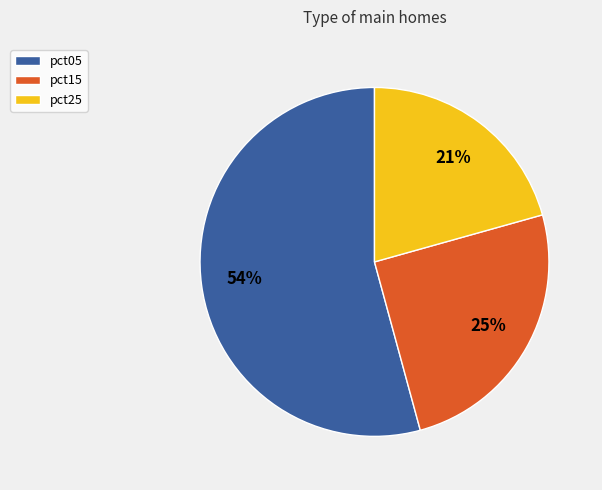

To the nearest percent, what is the average slice percentage?

33%